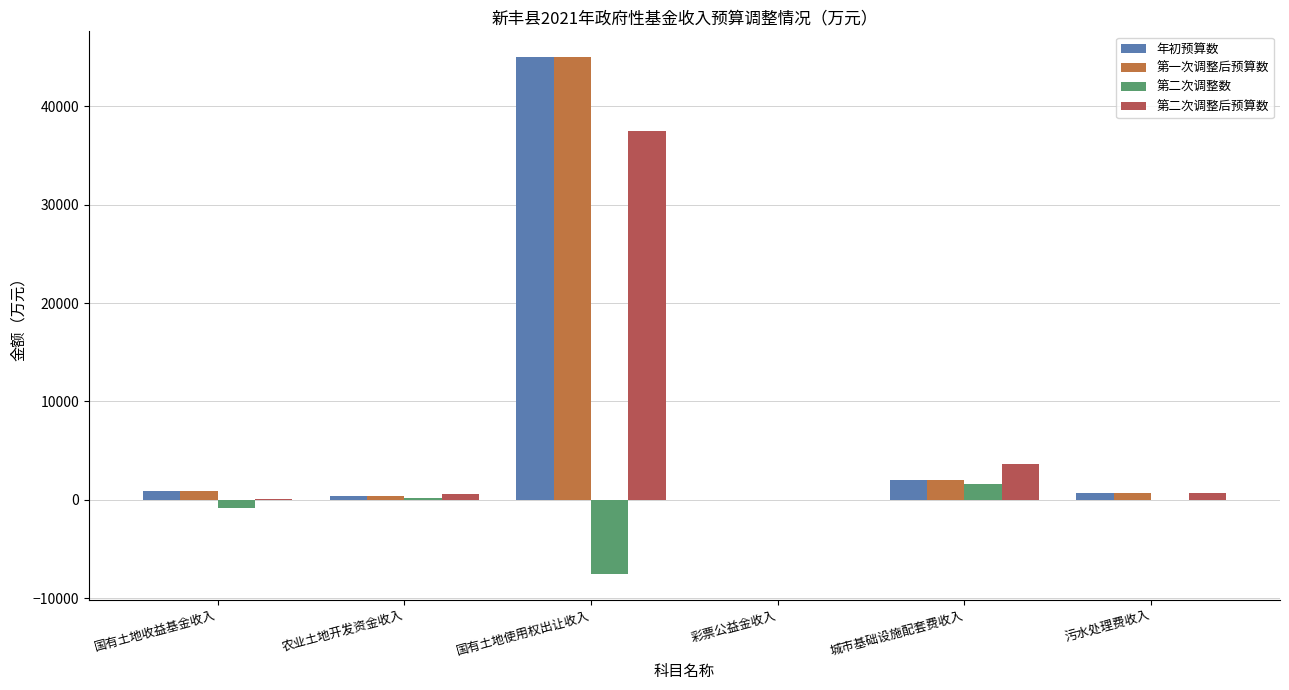

What is the label of the 2nd bar from the right?

城市基础设施配套费收入